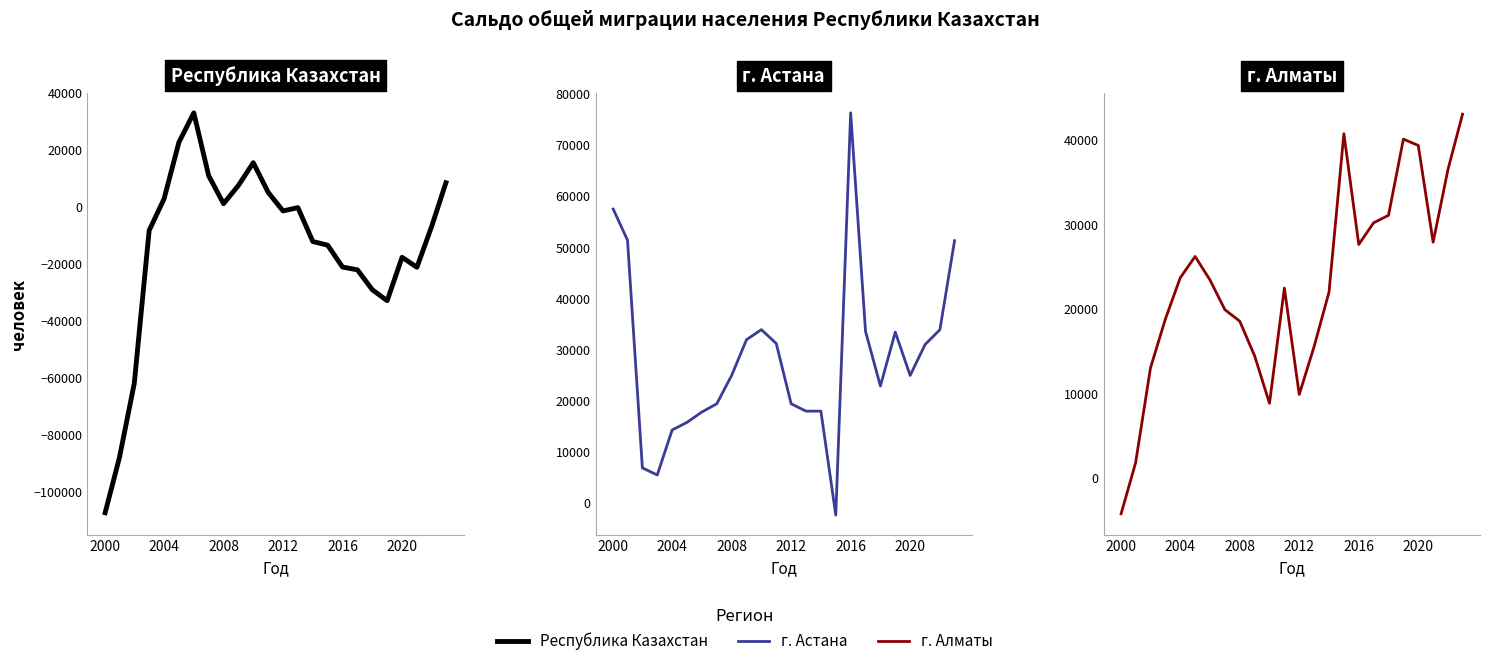

What is the difference between the highest and lowest values at 10?

25009